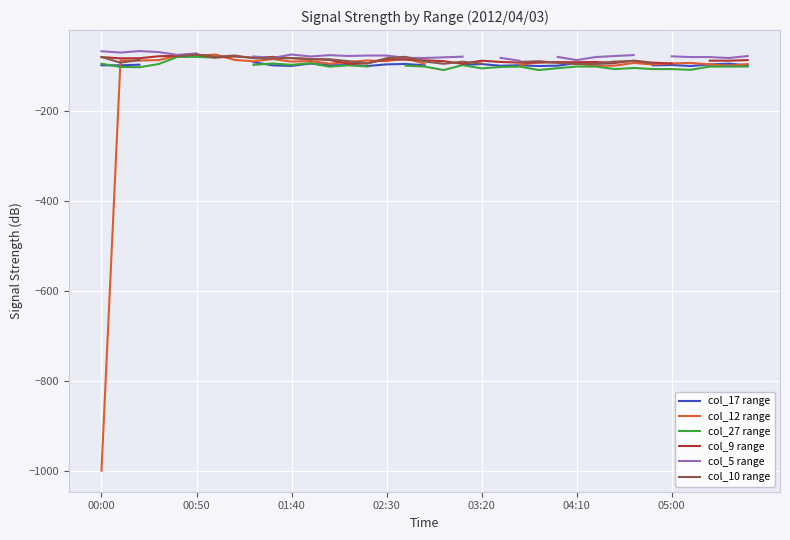

What are all the series names shown in the legend?

col_17 range, col_12 range, col_27 range, col_9 range, col_5 range, col_10 range